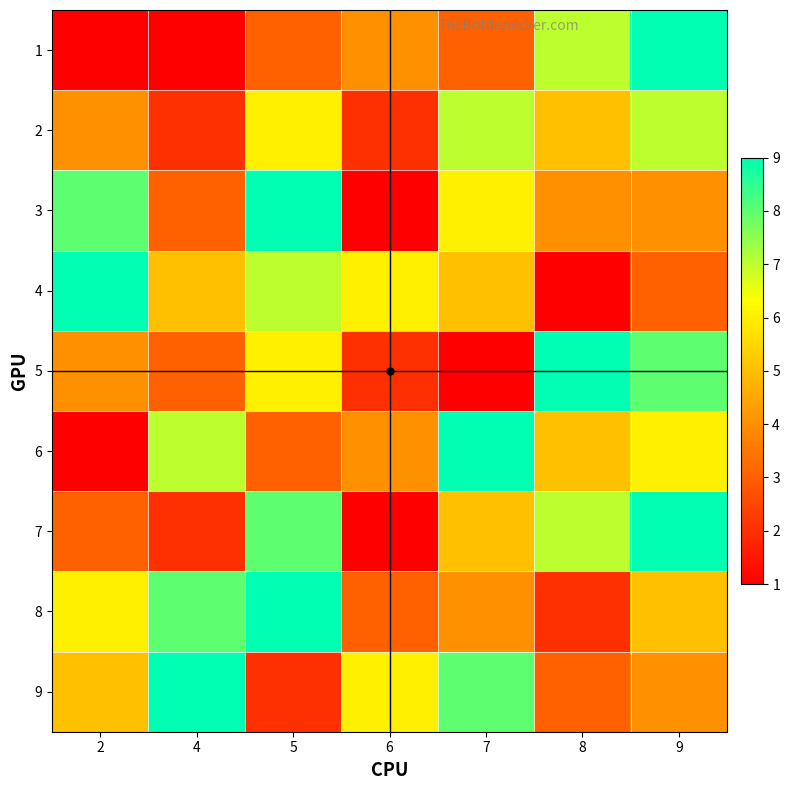

Rank the series by their maximum value, from lowest to highest.

2, 1, 3, 4, 5, 6, 7, 8, 9